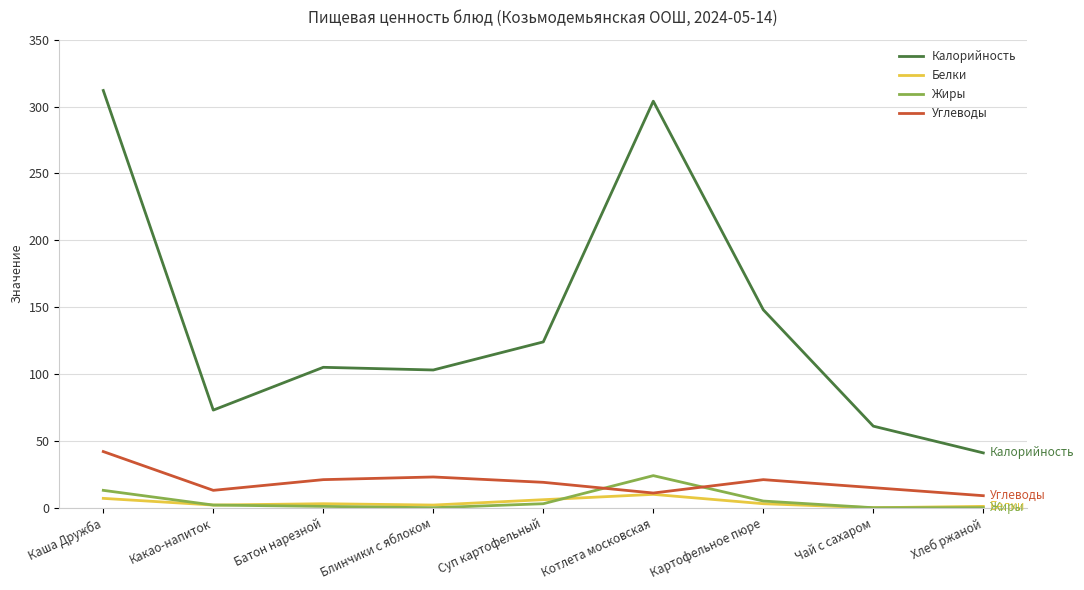

How many values in the Калорийность series are below 105?

4